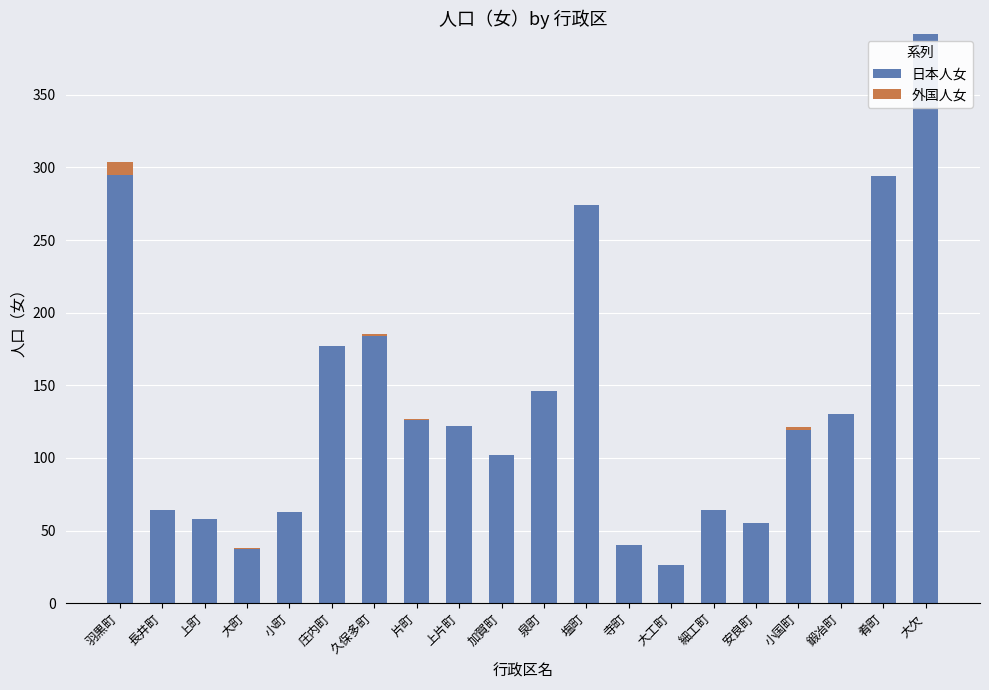

The 日本人女 series shows 21 at 安良町. True or false?

False